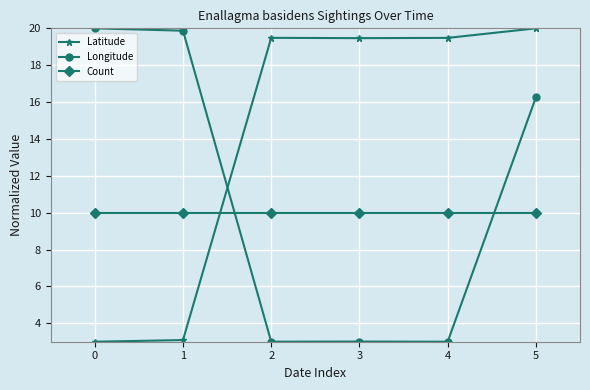

Reading left to right, what are all the values shown in this chart?

Latitude: 0=3.0	1=3.1	2=19.5	3=19.5	4=19.5	5=20.0
Longitude: 0=20.0	1=19.9	2=3.0	3=3.0	4=3.0	5=16.3
Count: 0=10.0	1=10.0	2=10.0	3=10.0	4=10.0	5=10.0